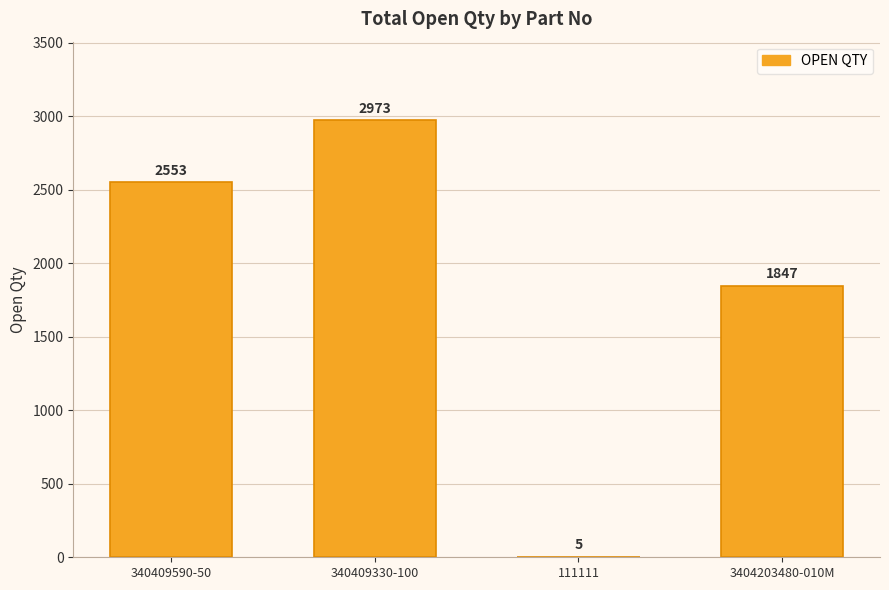

Between 340409590-50 and 111111, which is larger?

340409590-50